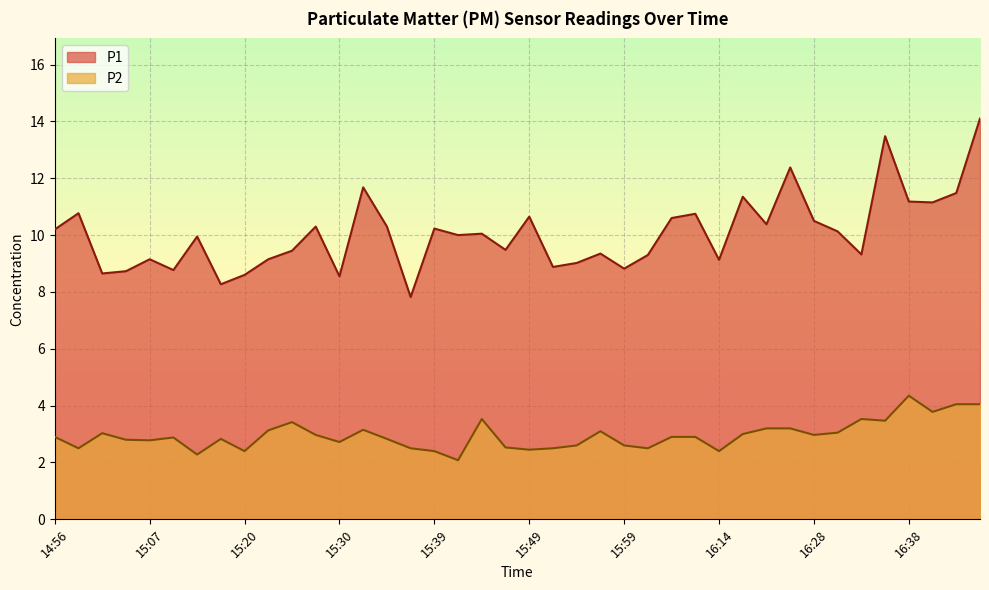

True or false: P1 and P2 cross at least once.

False